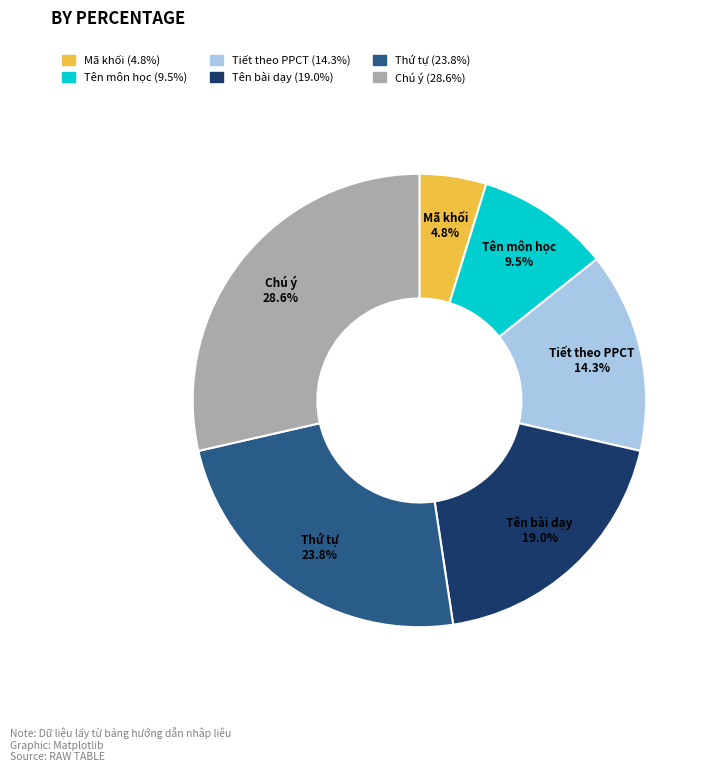

Does Tên môn học represent more than half of the total?

No